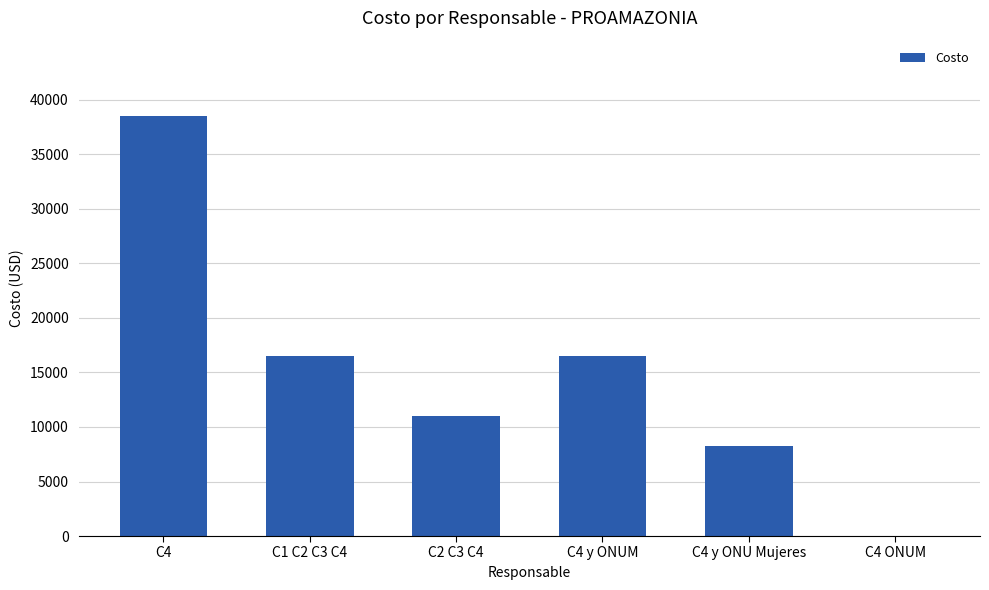

What value does the data have at C4 y ONU Mujeres?

8250